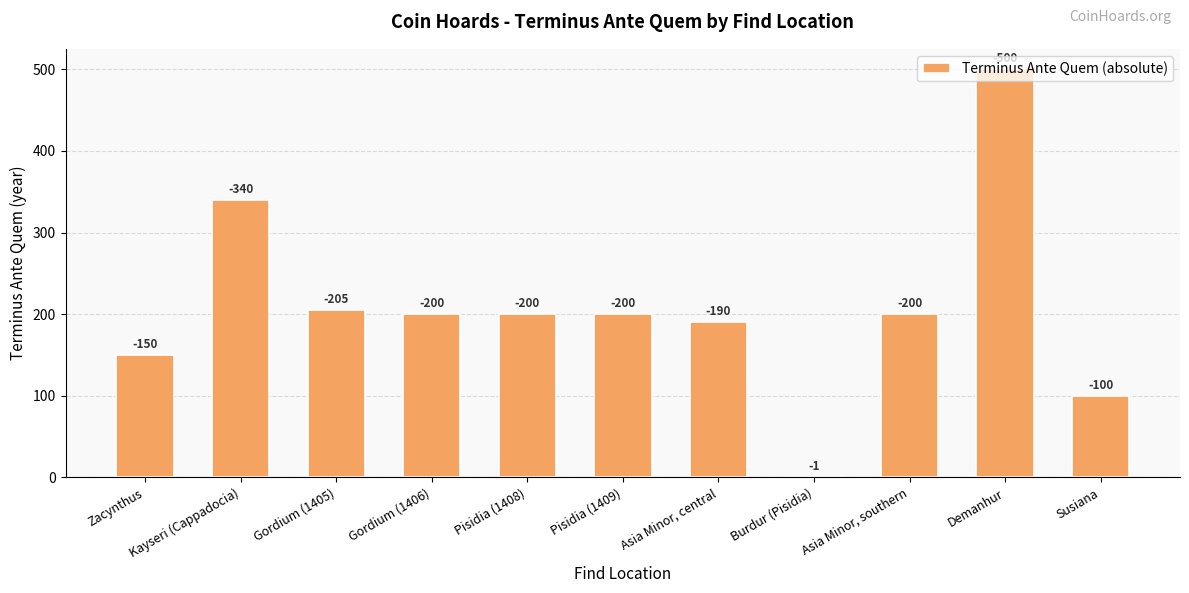

The value at Pisidia (1408) is 277. True or false?

False